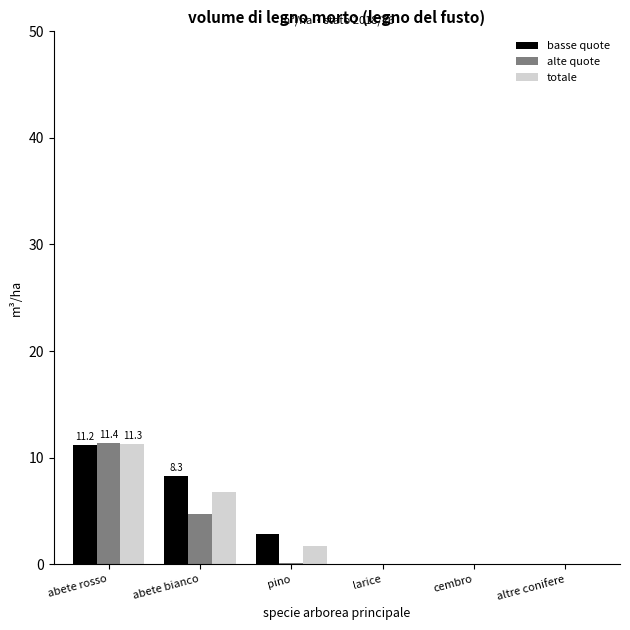

Where does the totale series first go above 1?

abete rosso